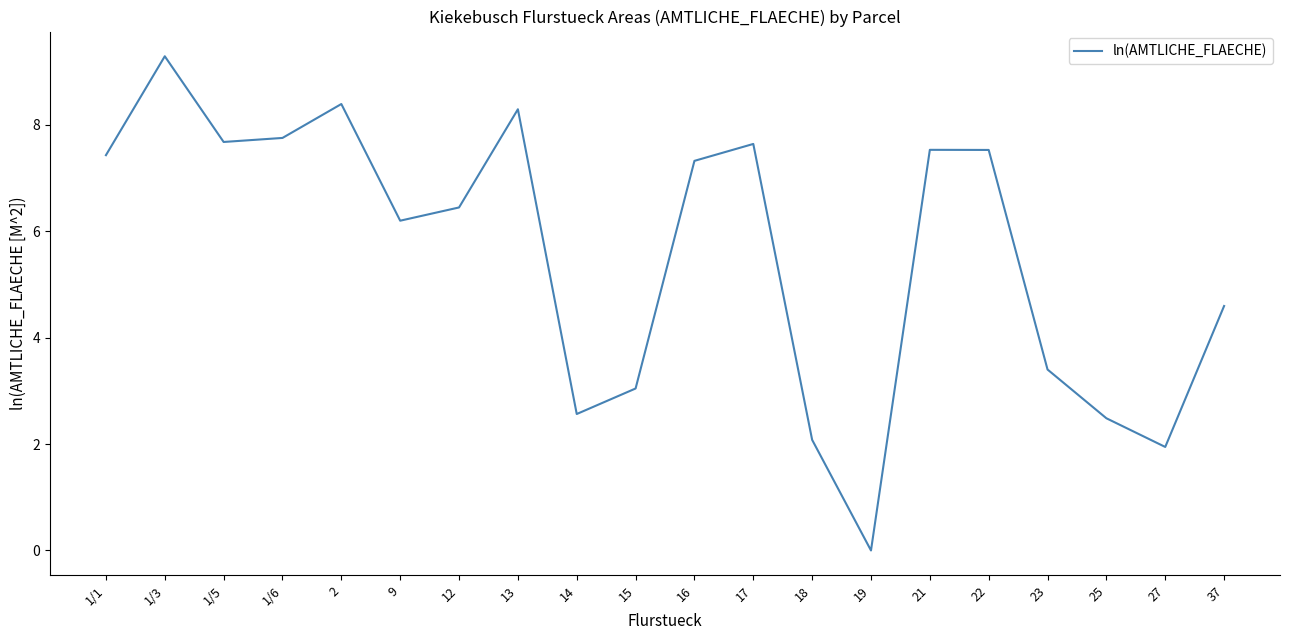

What is the ratio of the value at 2 to the value at 1/5?

1.1